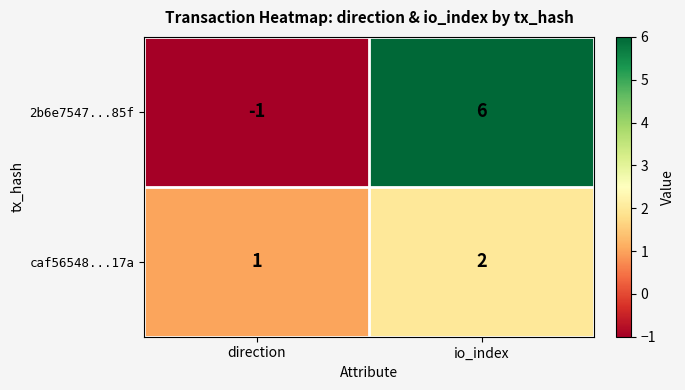

Rank the series by their average value, from highest to lowest.

2b6e7547...85f, caf56548...17a